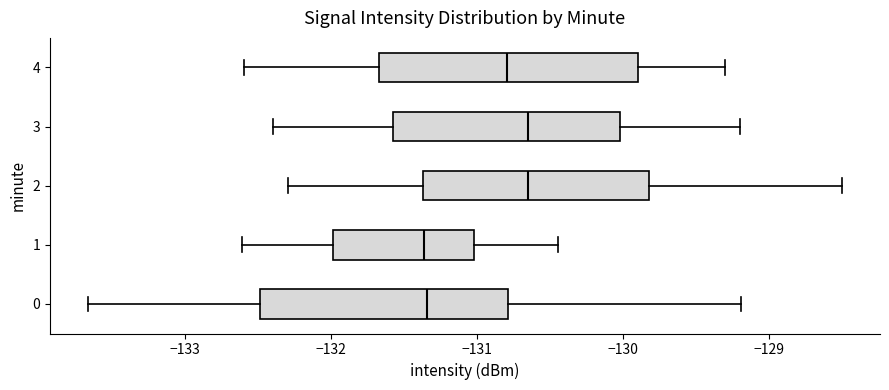

Where is the left edge of the box at y = 4 on the x-axis? The values are not printed on the chart, so give them approximately, as read against the axis.

-131.7